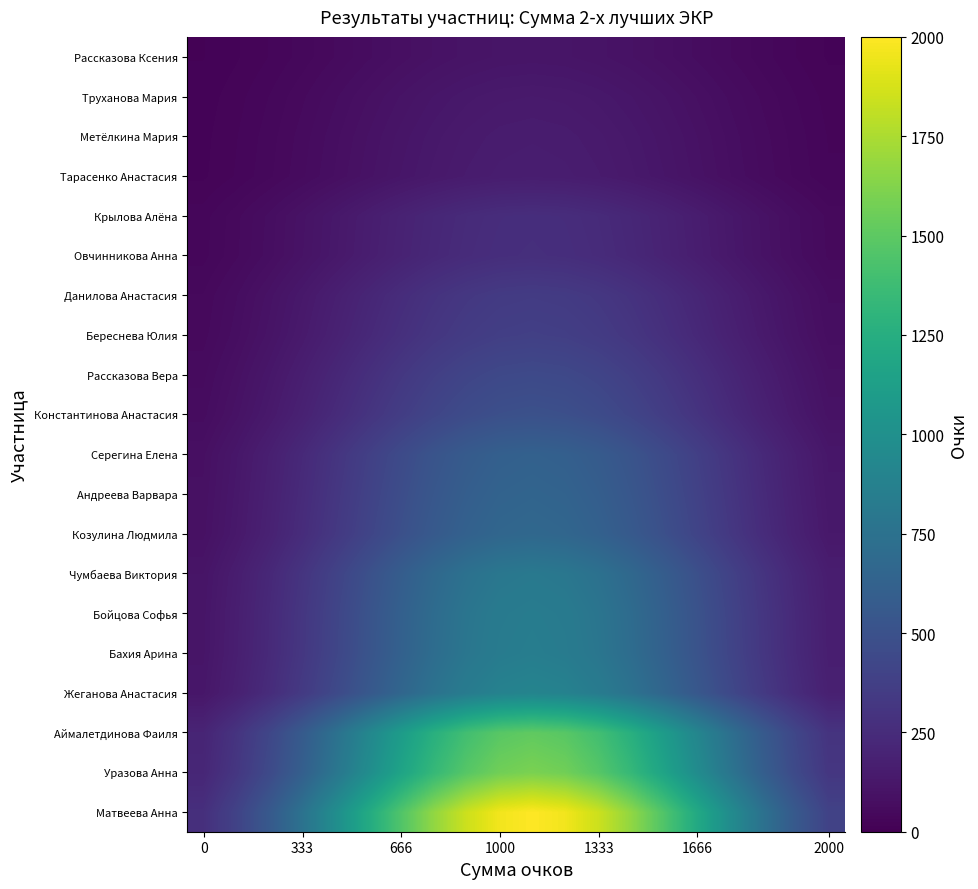

Reading left to right, transcribe all the data shown in this chart.

Матвеева Анна: 270.7	395.8	556.1	750.6	973.5	1213.1	1452.3	1670.5	1846.2	1960.4	2000.0	1960.4	1846.2	1670.5	1452.3	1213.1	973.5	750.6	556.1	395.8
Уразова Анна: 216.5	316.6	444.9	600.5	778.8	970.4	1161.8	1336.4	1477.0	1568.3	1600.0	1568.3	1477.0	1336.4	1161.8	970.4	778.8	600.5	444.9	316.6
Аймалетдинова Фаиля: 204.6	299.2	420.4	567.5	736.0	917.1	1097.9	1262.9	1395.8	1482.1	1512.0	1482.1	1395.8	1262.9	1097.9	917.1	736.0	567.5	420.4	299.2
Жеганова Анастасия: 122.1	178.5	250.8	338.5	439.1	547.1	655.0	753.4	832.7	884.1	902.0	884.1	832.7	753.4	655.0	547.1	439.1	338.5	250.8	178.5
Бахия Арина: 115.0	168.2	236.3	319.0	413.7	515.6	617.2	710.0	784.6	833.2	850.0	833.2	784.6	710.0	617.2	515.6	413.7	319.0	236.3	168.2
Бойцова Софья: 113.7	166.2	233.6	315.3	408.9	509.5	610.0	701.6	775.4	823.4	840.0	823.4	775.4	701.6	610.0	509.5	408.9	315.3	233.6	166.2
Чумбаева Виктория: 109.4	159.9	224.7	303.3	393.3	490.1	586.7	674.9	745.9	792.0	808.0	792.0	745.9	674.9	586.7	490.1	393.3	303.3	224.7	159.9
Козулина Людмила: 90.9	133.0	186.8	252.2	327.1	407.6	488.0	561.3	620.3	658.7	672.0	658.7	620.3	561.3	488.0	407.6	327.1	252.2	186.8	133.0
Андреева Варвара: 87.4	127.8	179.6	242.5	314.4	391.8	469.1	539.6	596.3	633.2	646.0	633.2	596.3	539.6	469.1	391.8	314.4	242.5	179.6	127.8
Серегина Елена: 83.9	122.7	172.4	232.7	301.8	376.0	450.2	517.9	572.3	607.7	620.0	607.7	572.3	517.9	450.2	376.0	301.8	232.7	172.4	122.7
Константинова Анастасия: 67.1	98.2	137.9	186.2	241.4	300.8	360.2	414.3	457.9	486.2	496.0	486.2	457.9	414.3	360.2	300.8	241.4	186.2	137.9	98.2
Рассказова Вера: 60.2	88.1	123.7	167.0	216.6	269.9	323.1	371.7	410.8	436.2	445.0	436.2	410.8	371.7	323.1	269.9	216.6	167.0	123.7	88.1
Береснева Юлия: 51.2	74.8	105.1	141.9	184.0	229.3	274.5	315.7	348.9	370.5	378.0	370.5	348.9	315.7	274.5	229.3	184.0	141.9	105.1	74.8
Данилова Анастасия: 47.4	69.3	97.3	131.4	170.4	212.3	254.2	292.3	323.1	343.1	350.0	343.1	323.1	292.3	254.2	212.3	170.4	131.4	97.3	69.3
Овчинникова Анна: 36.3	53.0	74.5	100.6	130.4	162.6	194.6	223.9	247.4	262.7	268.0	262.7	247.4	223.9	194.6	162.6	130.4	100.6	74.5	53.0
Крылова Алёна: 35.5	51.8	72.8	98.3	127.5	158.9	190.3	218.8	241.9	256.8	262.0	256.8	241.9	218.8	190.3	158.9	127.5	98.3	72.8	51.8
Тарасенко Анастасия: 21.9	32.1	45.0	60.8	78.9	98.3	117.6	135.3	149.5	158.8	162.0	158.8	149.5	135.3	117.6	98.3	78.9	60.8	45.0	32.1
Метёлкина Мария: 21.0	30.7	43.1	58.2	75.4	94.0	112.6	129.5	143.1	151.9	155.0	151.9	143.1	129.5	112.6	94.0	75.4	58.2	43.1	30.7
Труханова Мария: 19.1	27.9	39.2	52.9	68.6	85.5	102.4	117.8	130.2	138.2	141.0	138.2	130.2	117.8	102.4	85.5	68.6	52.9	39.2	27.9
Рассказова Ксения: 15.3	22.4	31.4	42.4	55.0	68.5	82.1	94.4	104.3	110.8	113.0	110.8	104.3	94.4	82.1	68.5	55.0	42.4	31.4	22.4